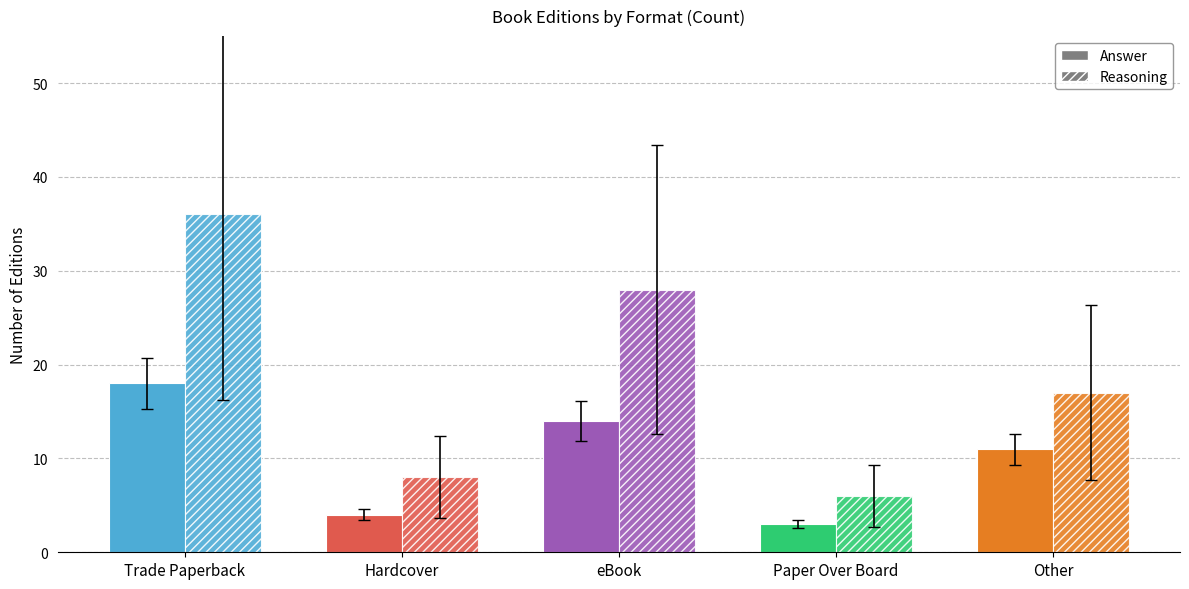

At which label is Reasoning closest to 21?

Other